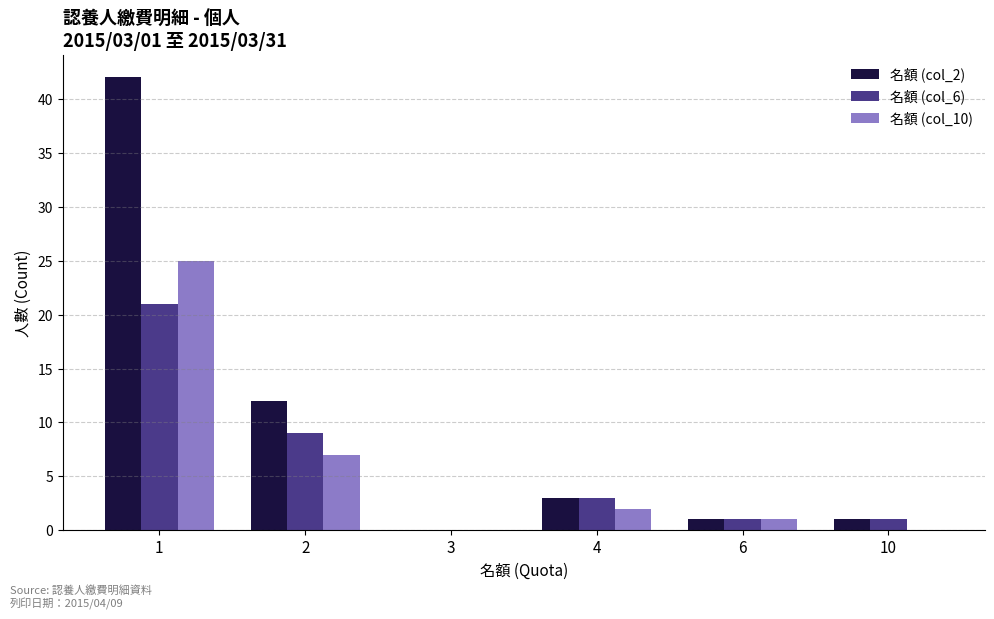

Is the value of 名額 (col_2) at 2 greater than the value of 名額 (col_10) at 2?

Yes